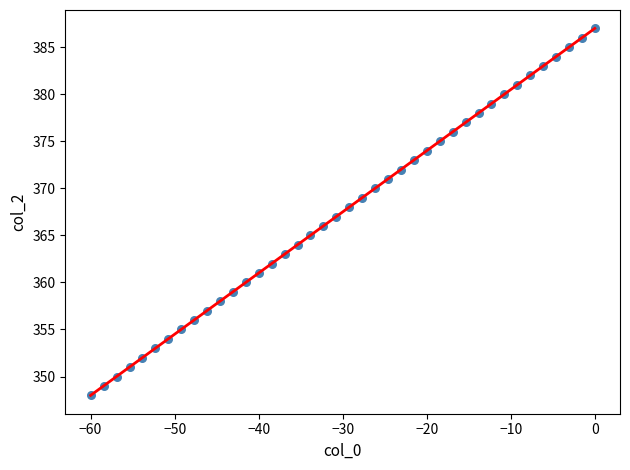

What is the range of Y values (max minus min)?

39